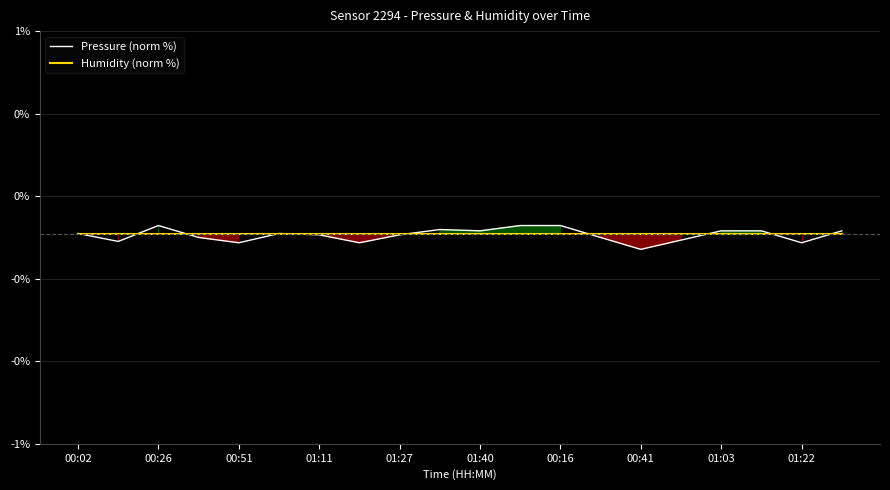

At 01:03, list the series in order from largest to smallest.

Pressure (norm %), Humidity (norm %)